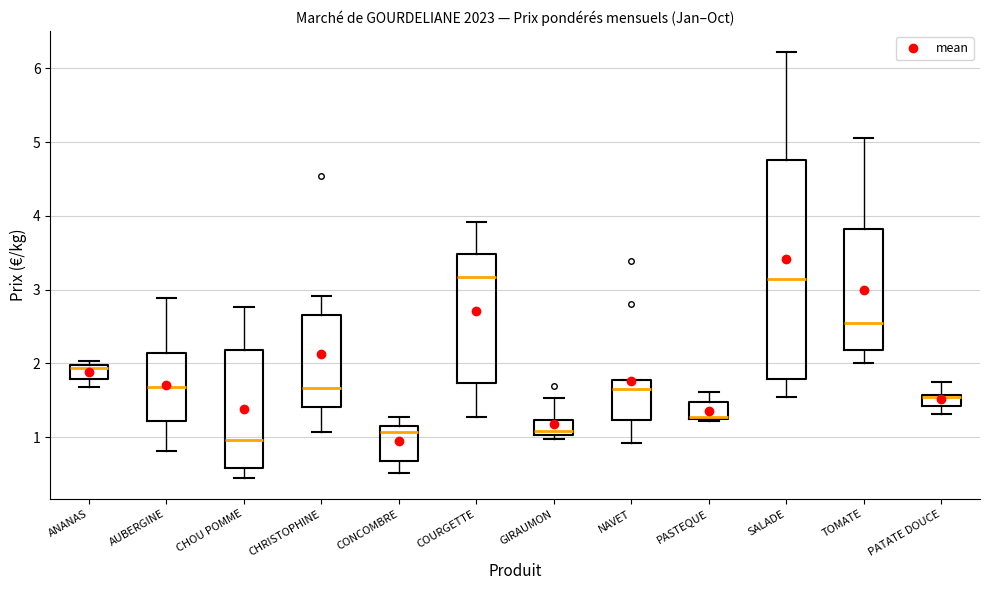

Reading left to right, read every box against the y-axis: the position of its median line, the range the box covers, and the ends of its whiskers. The values are not printed on the chart, so give them approximately, as read against the axis.

ANANAS: median 1.9, box 1.8 to 2.0, whiskers 1.7 to 2.0 (just above the box's upper edge)
AUBERGINE: median 1.7, box 1.2 to 2.1, whiskers 0.8 to 2.9
CHOU POMME: median 1.0, box 0.6 to 2.2, whiskers 0.5 to 2.8
CHRISTOPHINE: median 1.7, box 1.4 to 2.7, whiskers 1.1 to 2.9
CONCOMBRE: median 1.1, box 0.7 to 1.2, whiskers 0.5 to 1.3
COURGETTE: median 3.2, box 1.7 to 3.5, whiskers 1.3 to 3.9
GIRAUMON: median 1.1, box 1.0 to 1.2, whiskers 1.0 (just below the box's lower edge) to 1.5
NAVET: median 1.7, box 1.2 to 1.8, whiskers 0.9 to 1.8
PASTEQUE: median 1.3, box 1.2 to 1.5, whiskers 1.2 to 1.6
SALADE: median 3.2, box 1.8 to 4.8, whiskers 1.5 to 6.2
TOMATE: median 2.5, box 2.2 to 3.8, whiskers 2.0 to 5.1
PATATE DOUCE: median 1.5, box 1.4 to 1.6, whiskers 1.3 to 1.8